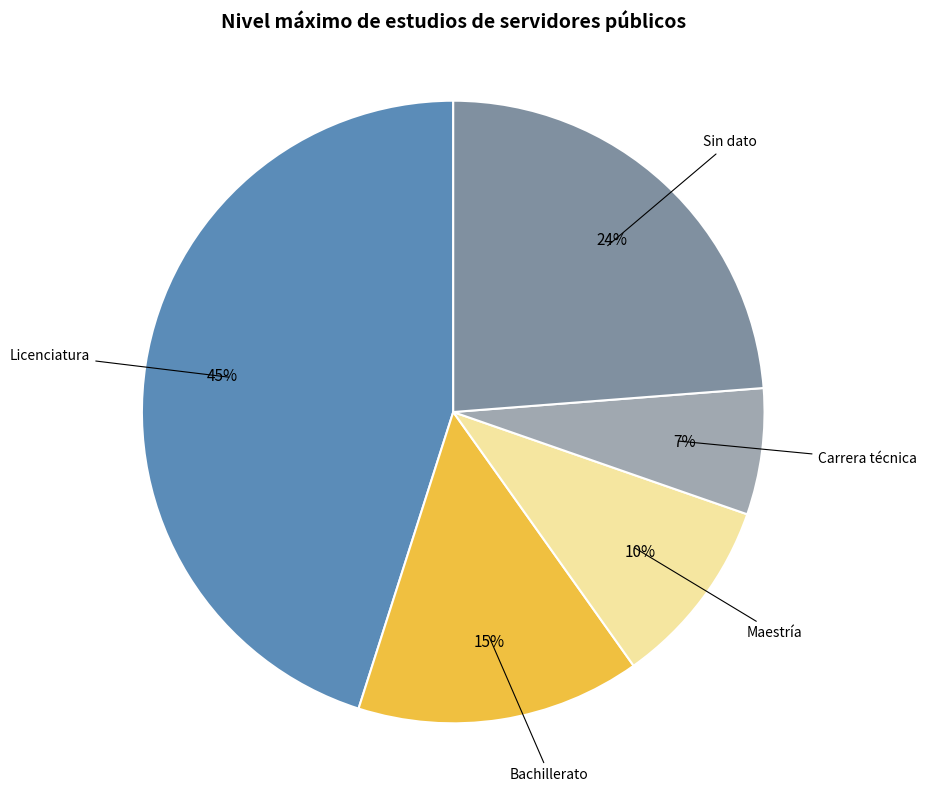

To the nearest percent, what is the average slice percentage?

20%